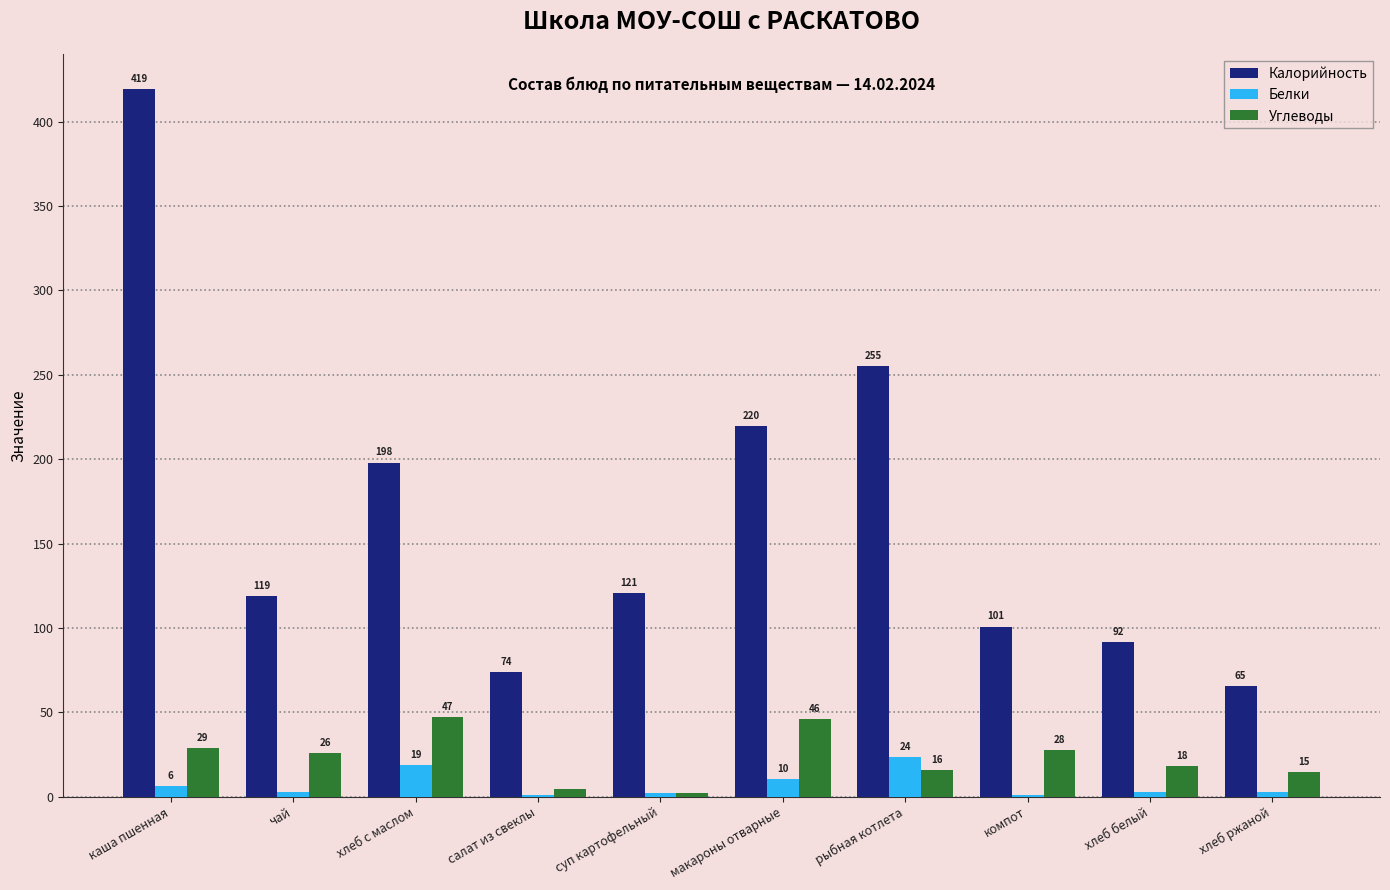

Which series has the largest total across all categories?

Калорийность